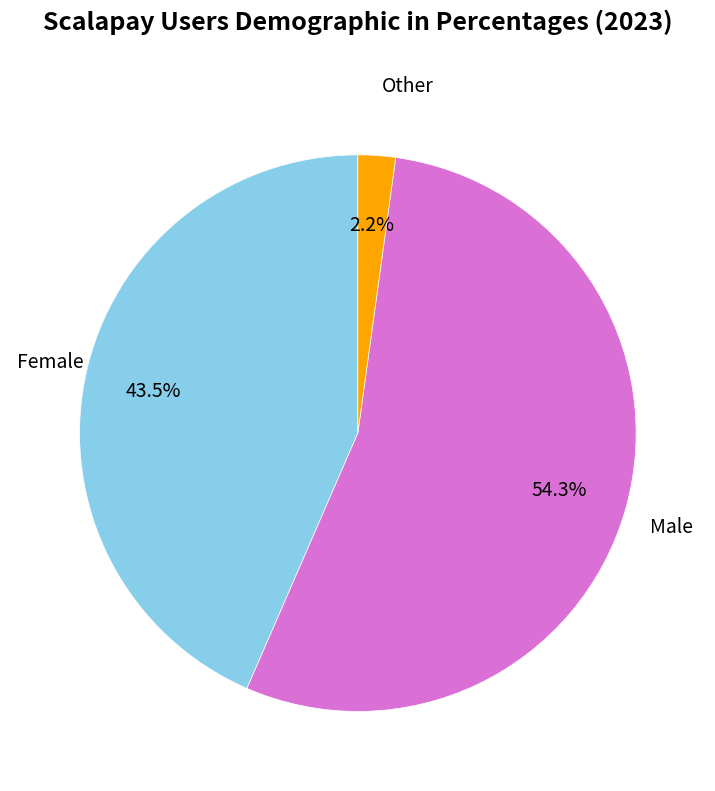

Is there any slice that represents more than half of the pie?

Yes